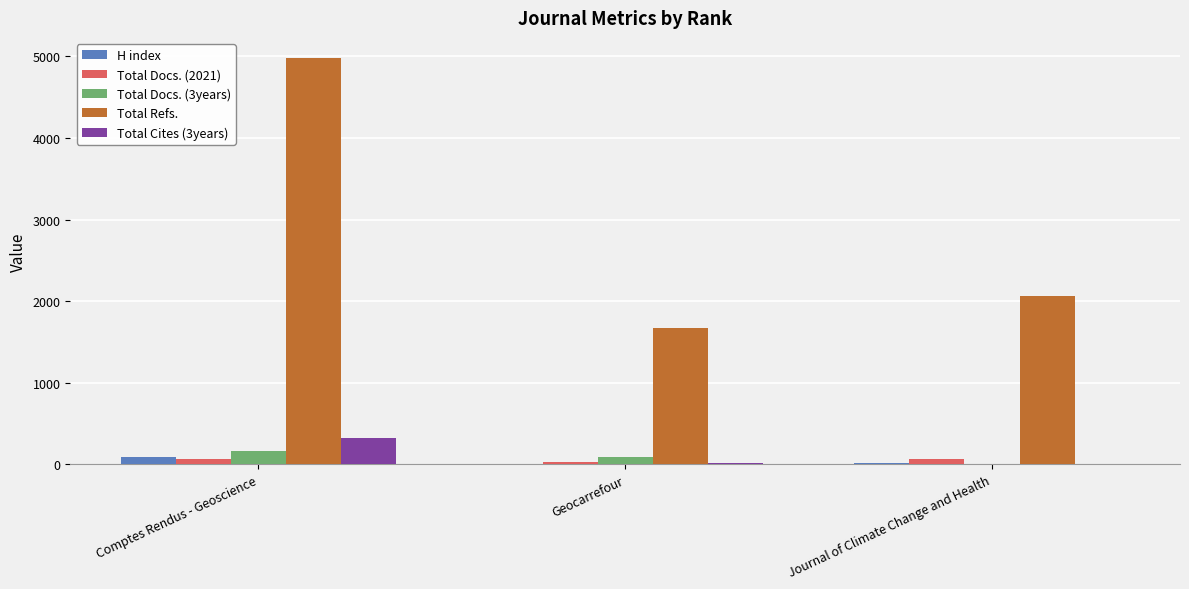

What is the sum of all Total Refs. values?

8707